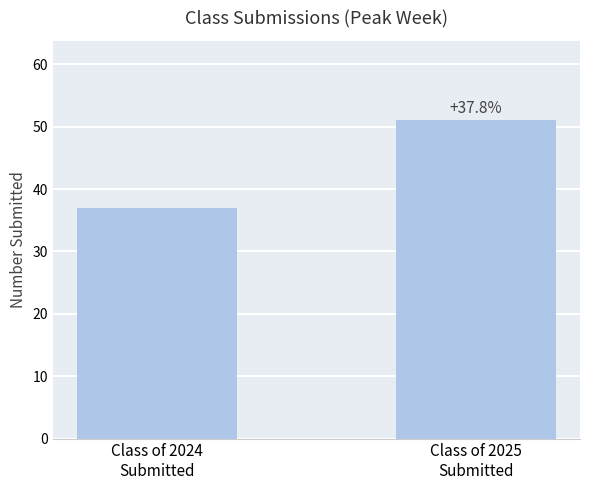

How many bars are there in total?

2